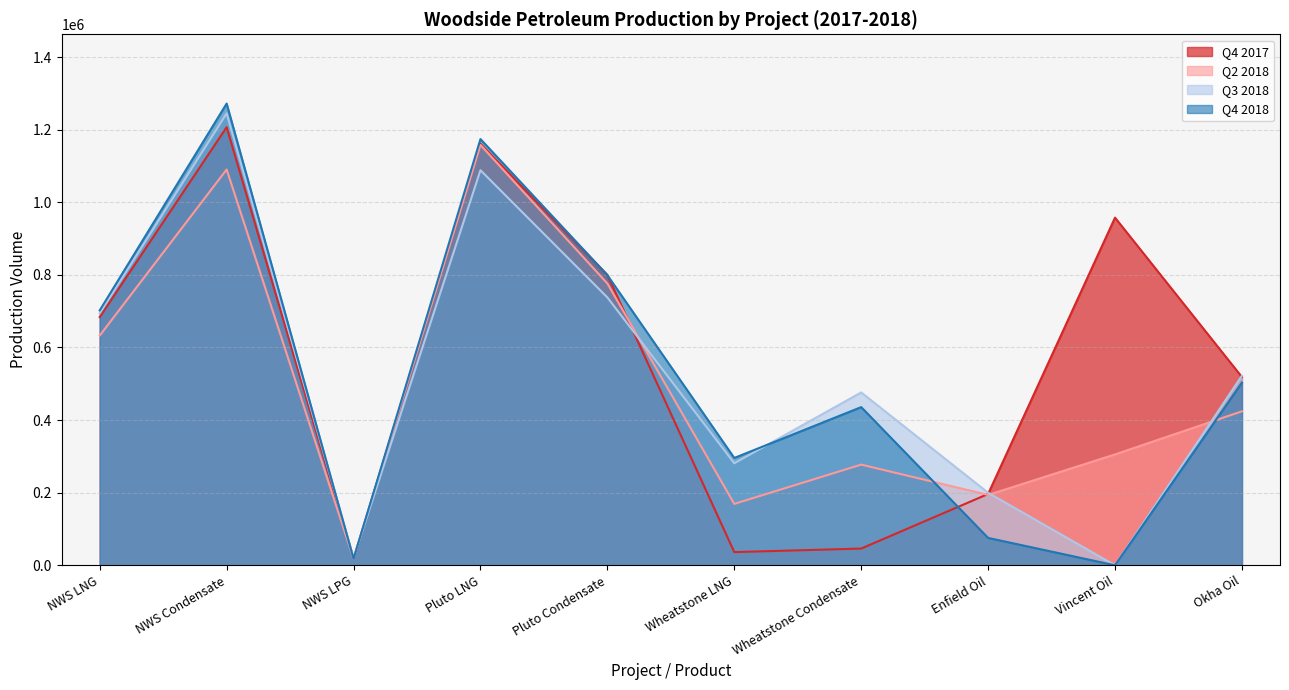

How many lines are shown in the chart?

4